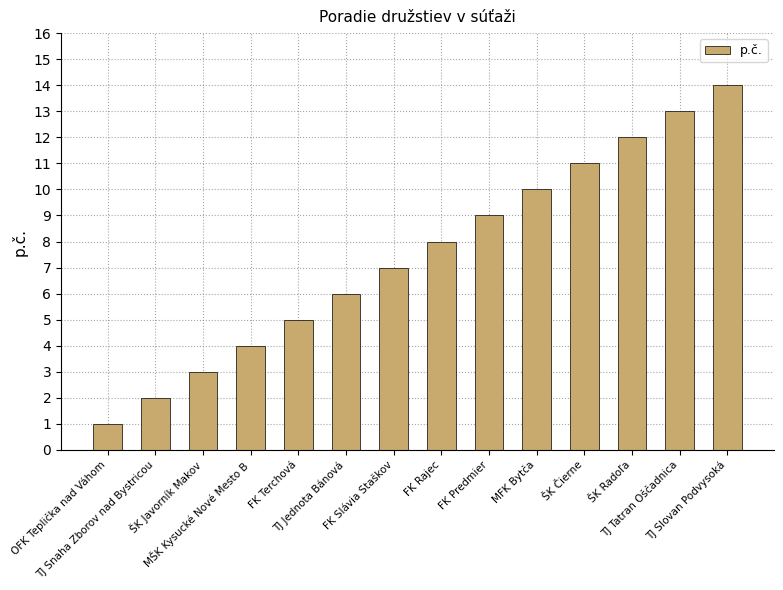

What is the value of the 11th bar from the left?

11